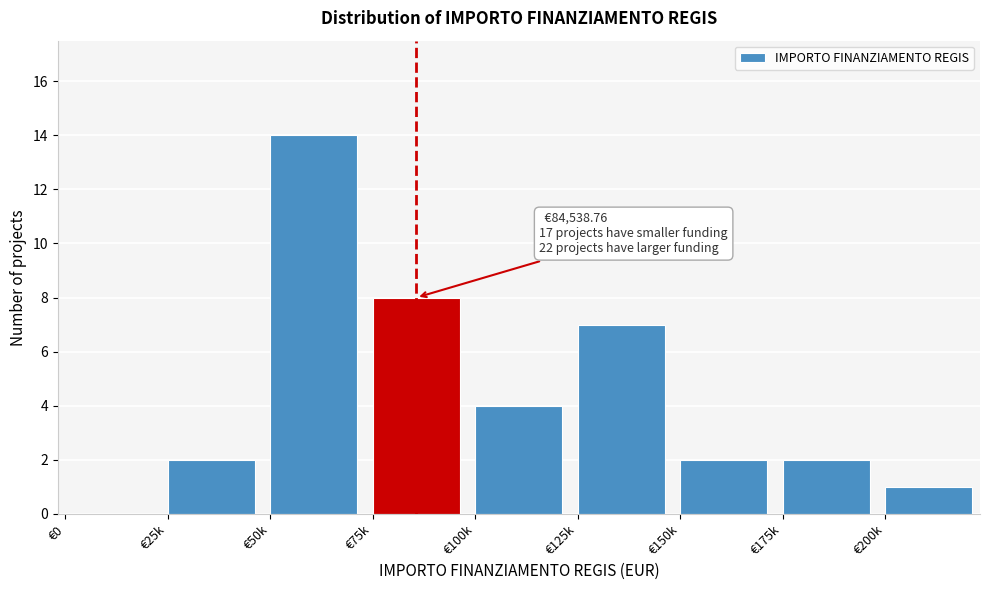

Reading left to right, what are all the values shown in this chart?

€0=0	€25k=2	€50k=14	€75k=8	€100k=4	€125k=7	€150k=2	€175k=2	€200k=1